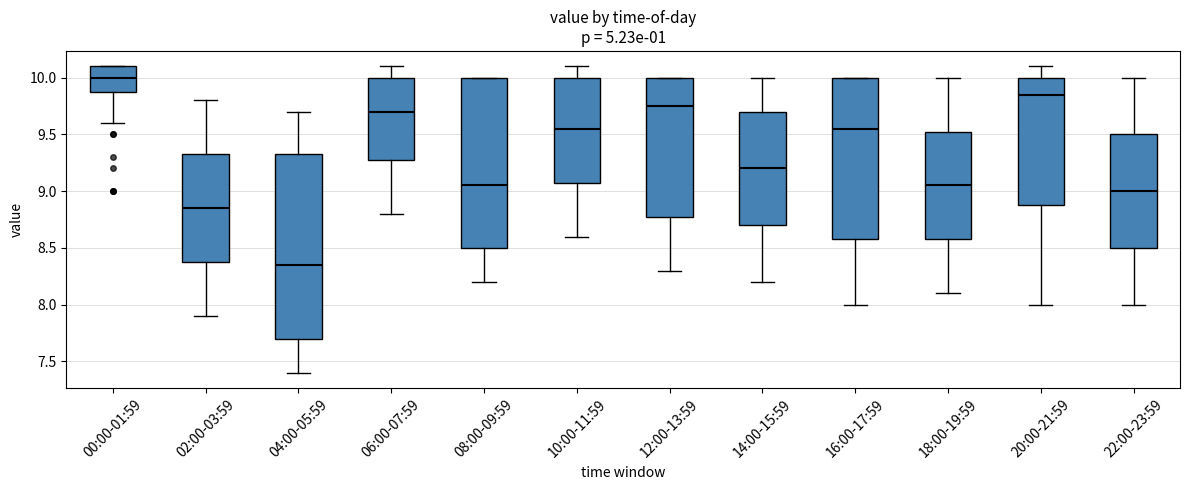

Which box has the lowest median line?

04:00-05:59